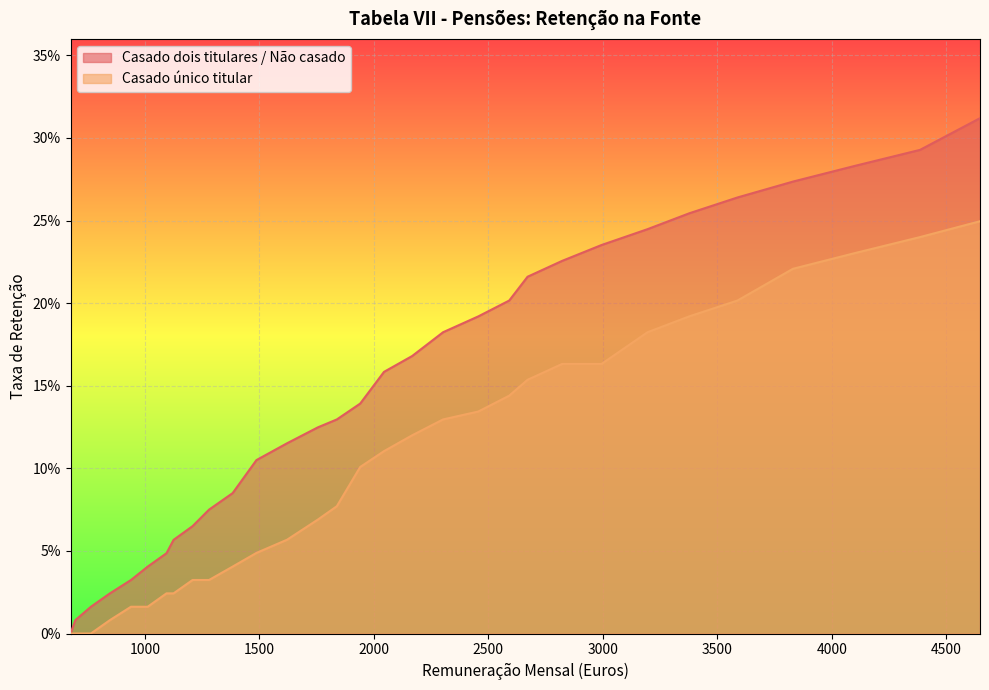

Between 1094 and 3830, which series saw the biggest shift?

Casado dois titulares / Não casado